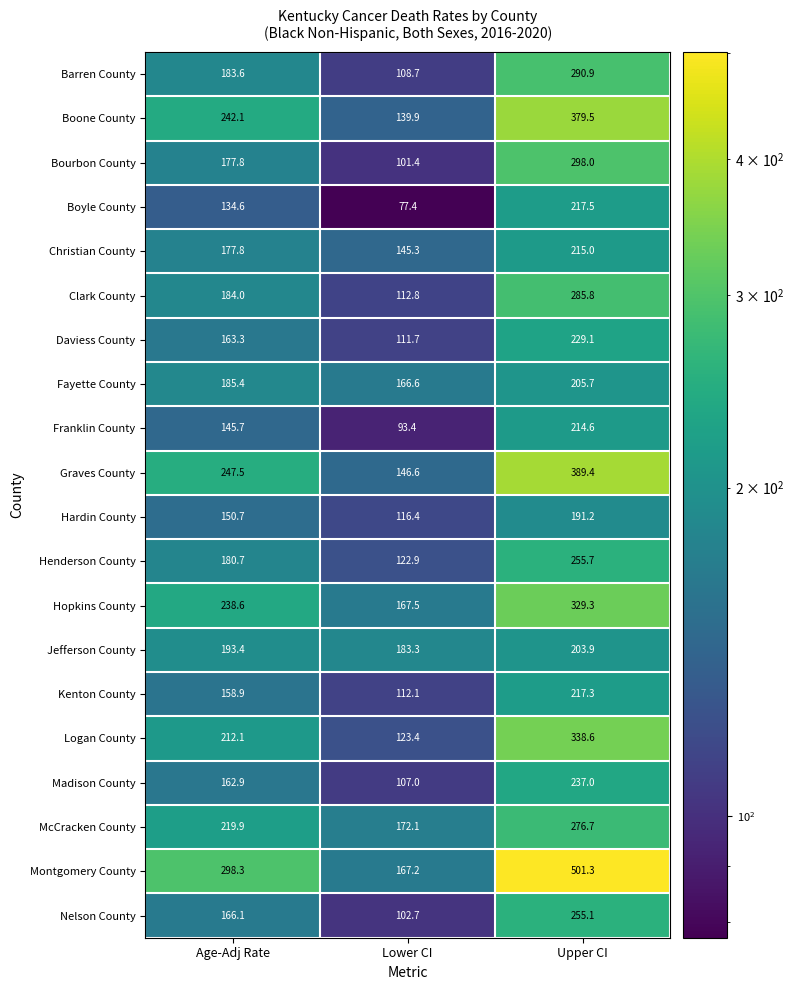

What is the maximum value shown in the chart?

501.3